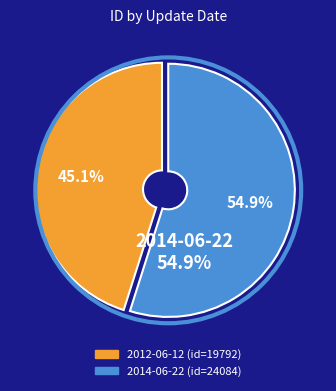

Which category has the biggest portion of the pie?

2014-06-22